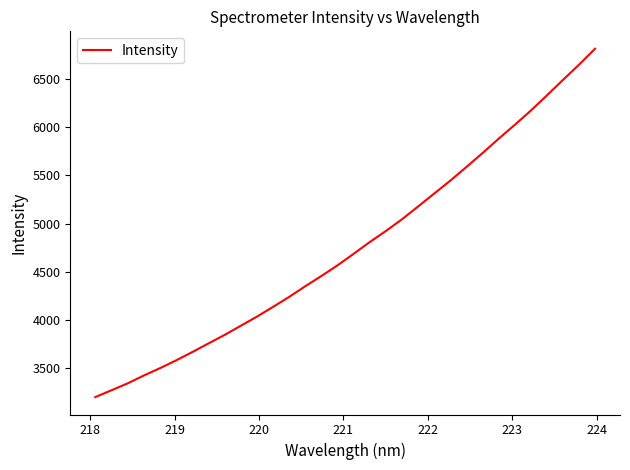

What is the minimum value shown in the chart?

3199.9